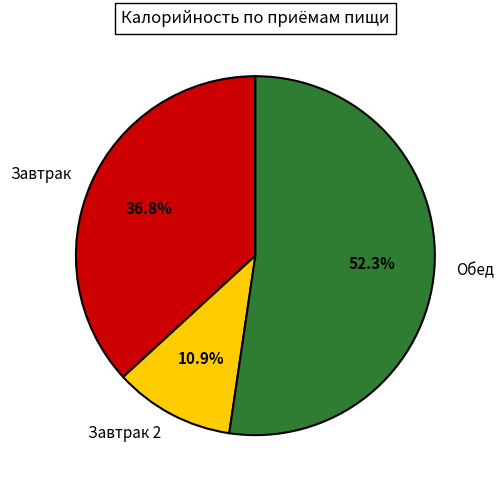

How many slices are in this pie chart?

3